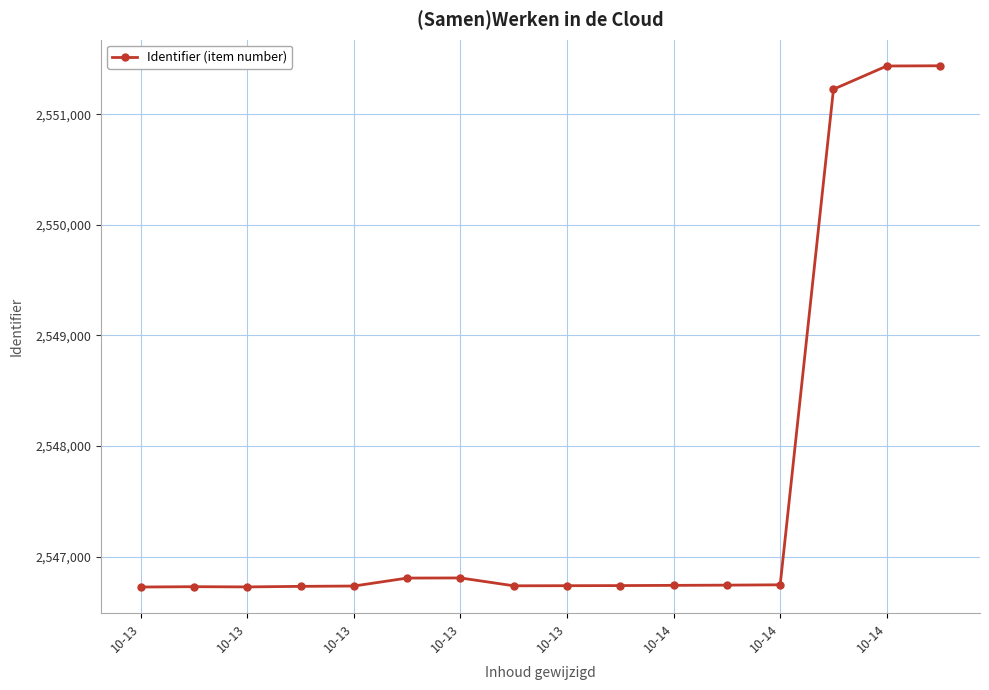

What is the sum of all values?

40761808